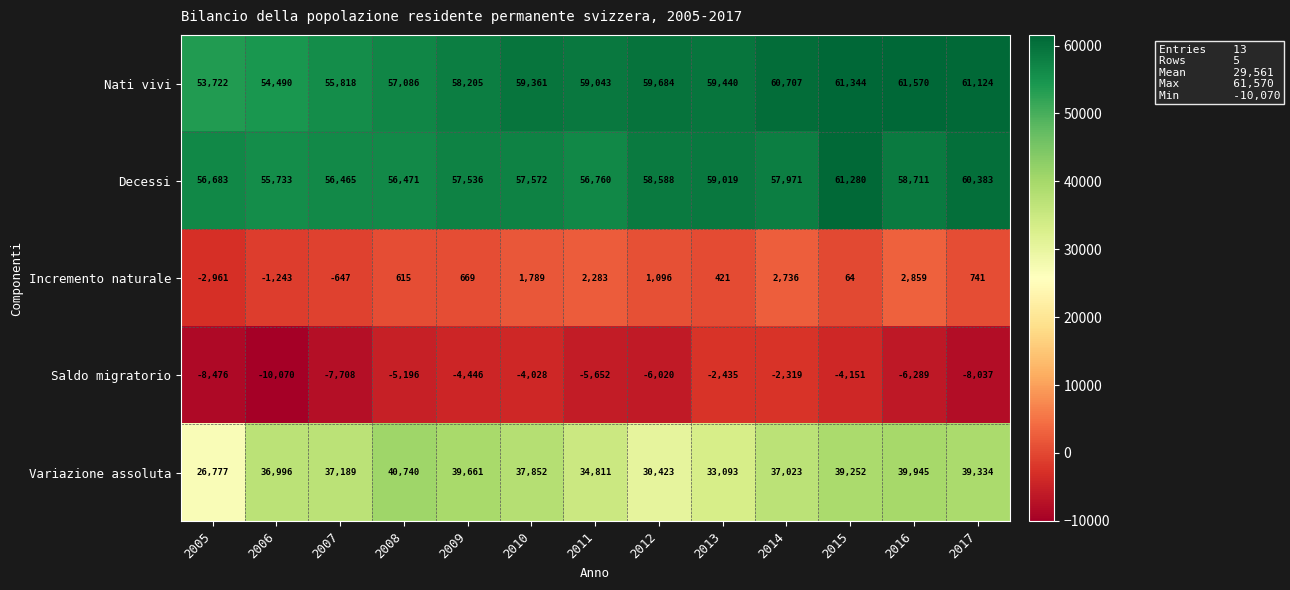

The Decessi series shows 57971 at 2014. True or false?

True